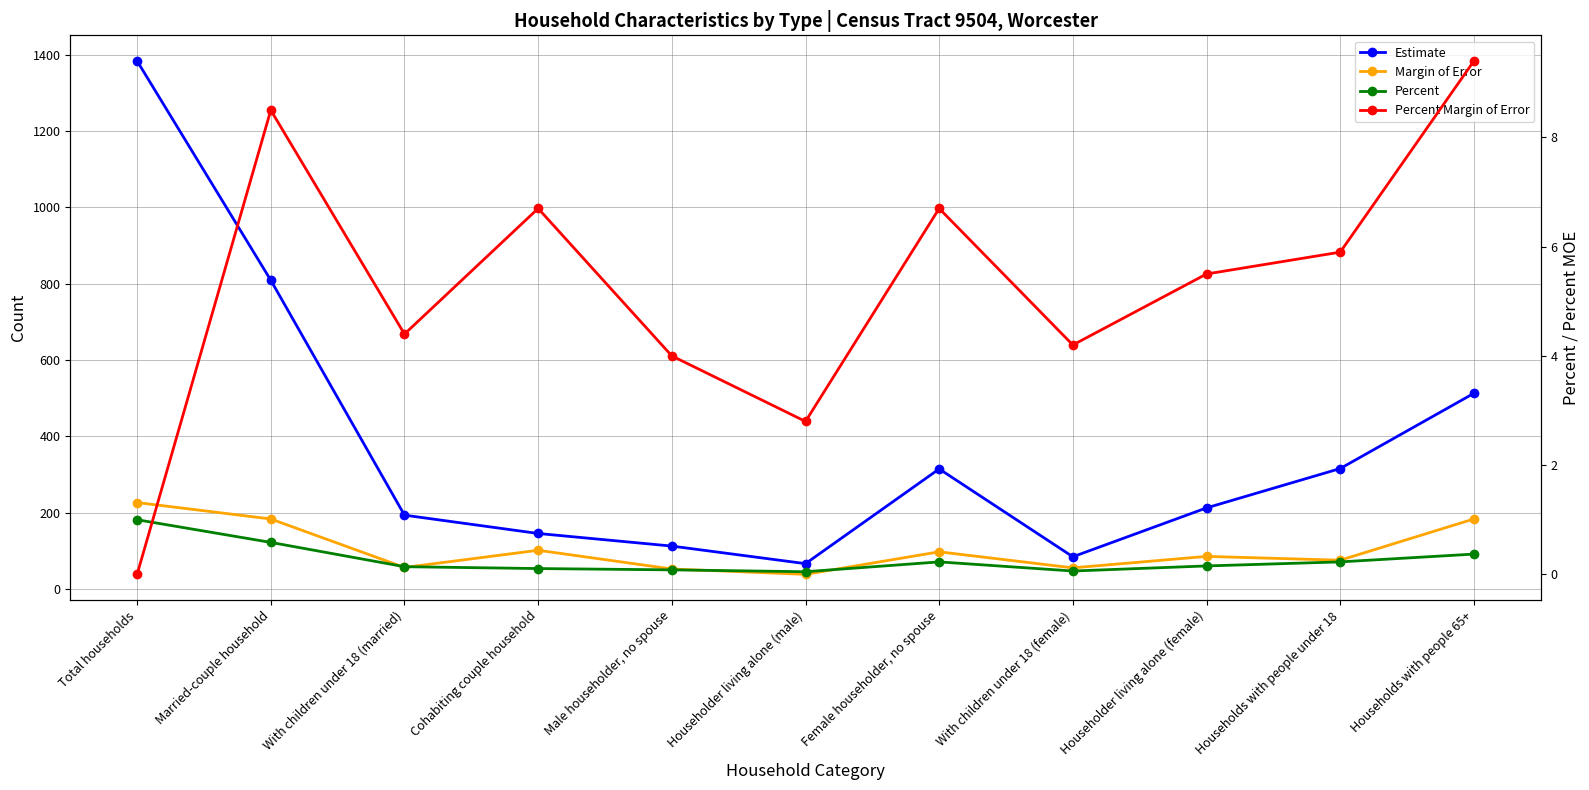

Reading right to left, transcribe all the data shown in this chart.

Estimate: Households with people 65+=513.0	Households with people under 18=316.0	Householder living alone (female)=213.0	With children under 18 (female)=85.0	Female householder, no spouse=315.0	Householder living alone (male)=67.0	Male householder, no spouse=113.0	Cohabiting couple household=146.0	With children under 18 (married)=194.0	Married-couple household=809.0	Total households=1383.0
Margin of Error: Households with people 65+=184.0	Households with people under 18=76.0	Householder living alone (female)=86.0	With children under 18 (female)=56.0	Female householder, no spouse=98.0	Householder living alone (male)=39.0	Male householder, no spouse=53.0	Cohabiting couple household=102.0	With children under 18 (married)=57.0	Married-couple household=184.0	Total households=227.0
Percent: Households with people 65+=0.4	Households with people under 18=0.2	Householder living alone (female)=0.2	With children under 18 (female)=0.1	Female householder, no spouse=0.2	Householder living alone (male)=0.0	Male householder, no spouse=0.1	Cohabiting couple household=0.1	With children under 18 (married)=0.1	Married-couple household=0.6	Total households=1.0
Percent Margin of Error: Households with people 65+=9.4	Households with people under 18=5.9	Householder living alone (female)=5.5	With children under 18 (female)=4.2	Female householder, no spouse=6.7	Householder living alone (male)=2.8	Male householder, no spouse=4.0	Cohabiting couple household=6.7	With children under 18 (married)=4.4	Married-couple household=8.5	Total households=0.0